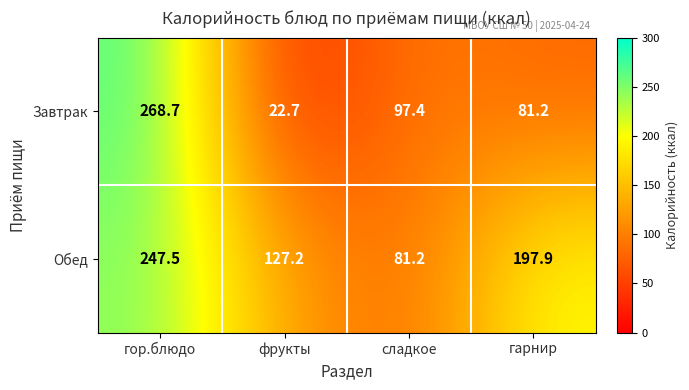

Which category has the lowest value across all series?

фрукты